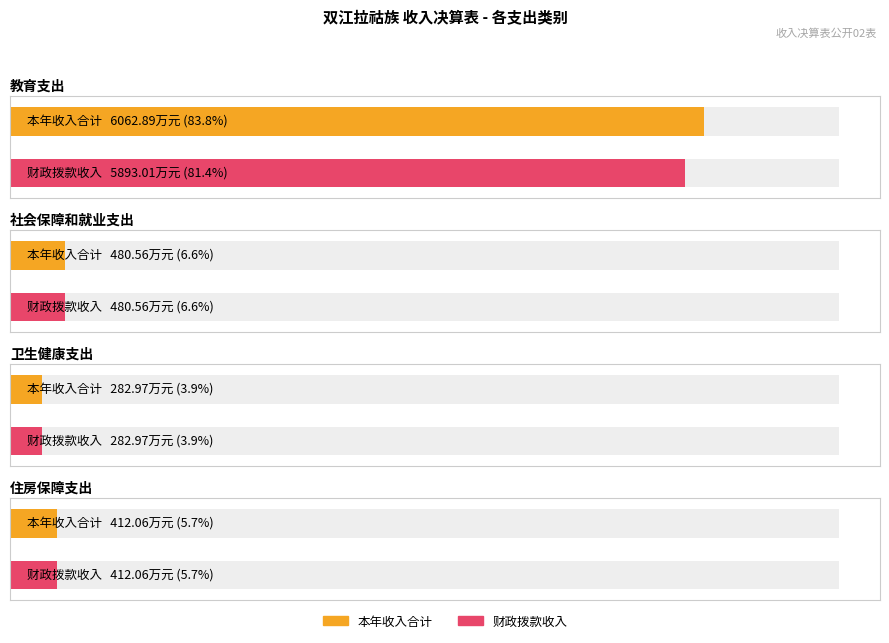

The 本年收入合计 series shows 480.6 at 社会保障和就业支出. True or false?

True